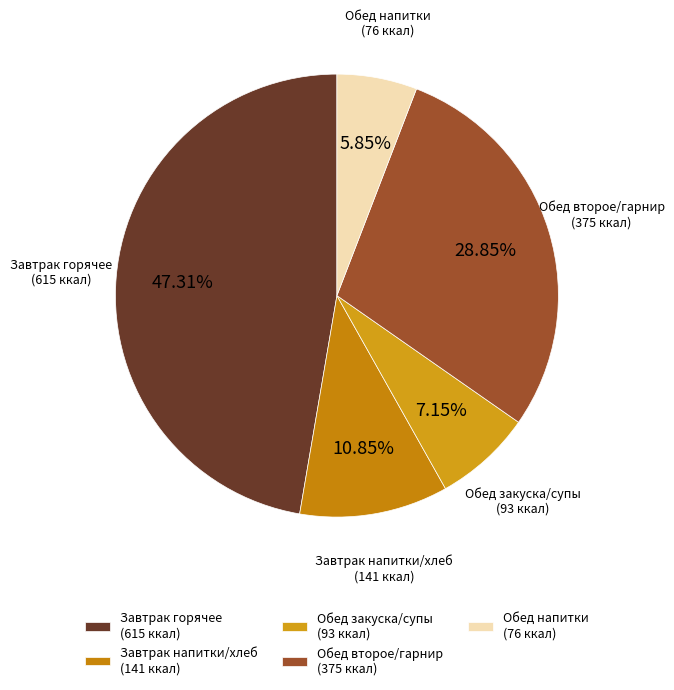

What is the ratio of the value at Обед второе/гарнир (375 ккал) to the value at Завтрак горячее (615 ккал)?

0.6